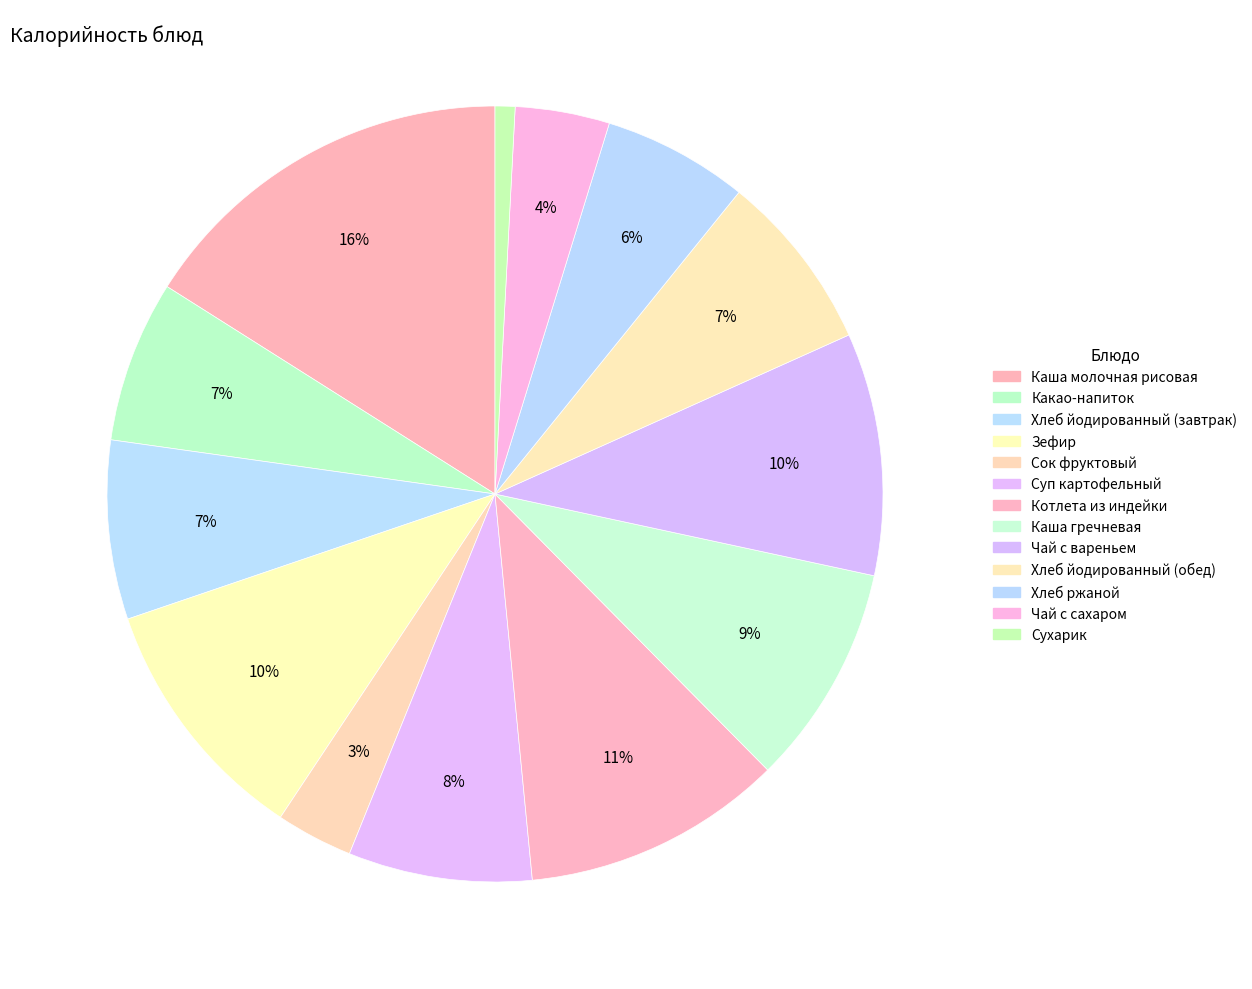

What percentage is the Котлета из индейки slice, to the nearest percent?

11%